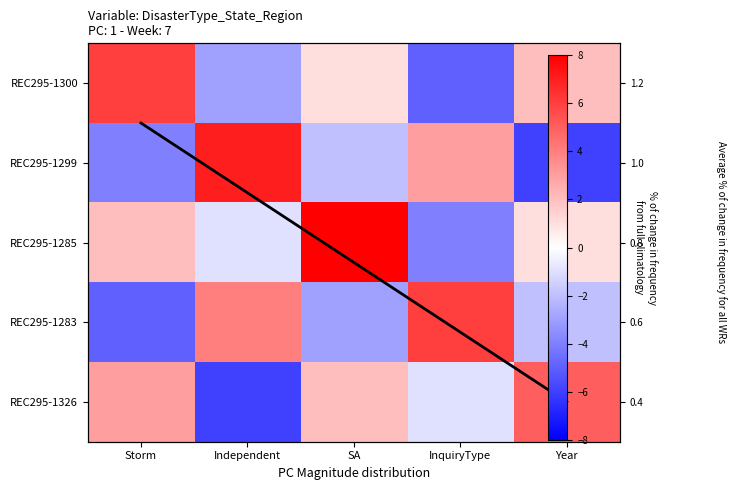

Read the REC295-1326 value at InquiryType.

-1.0